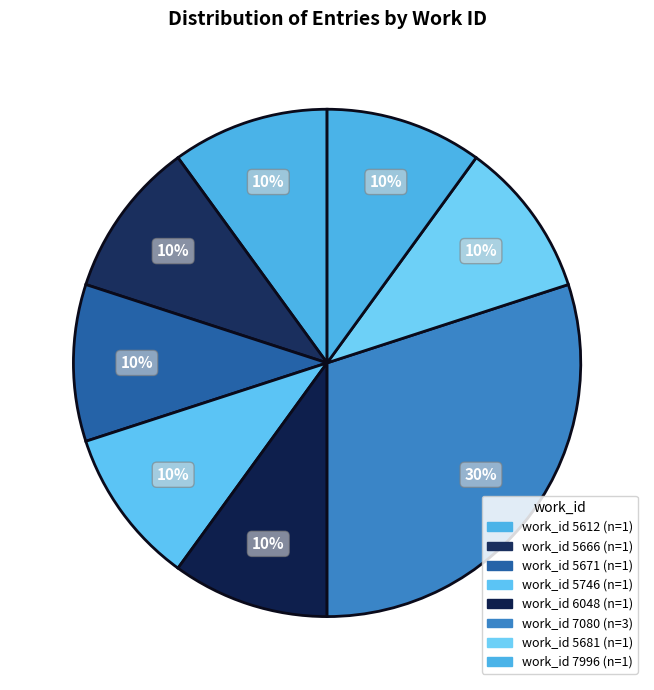

How many segments does this pie chart have?

8